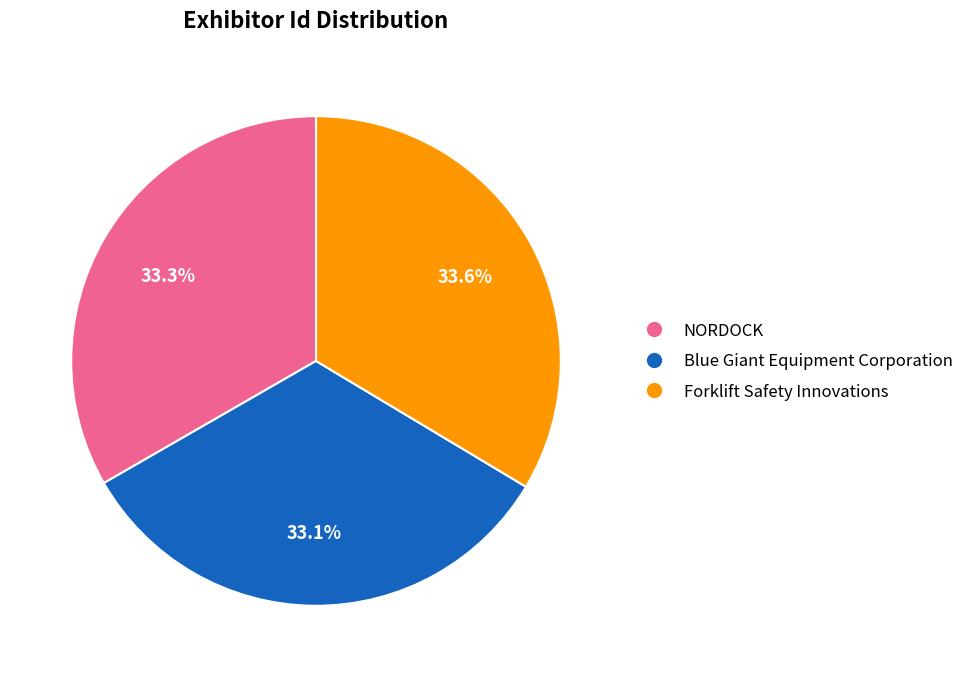

To the nearest percent, what percentage of the pie is NORDOCK?

33%